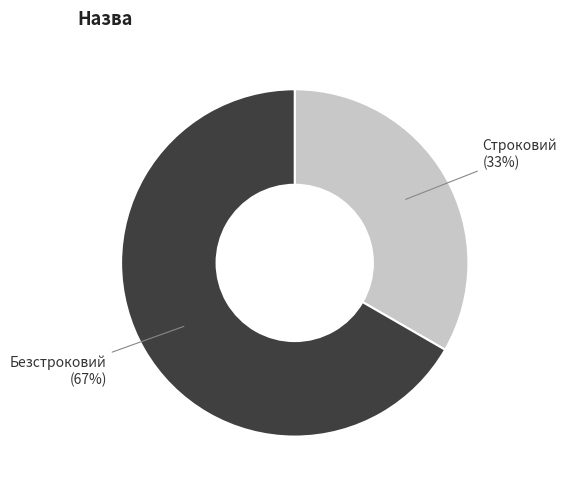

Is there a majority slice in this chart?

Yes